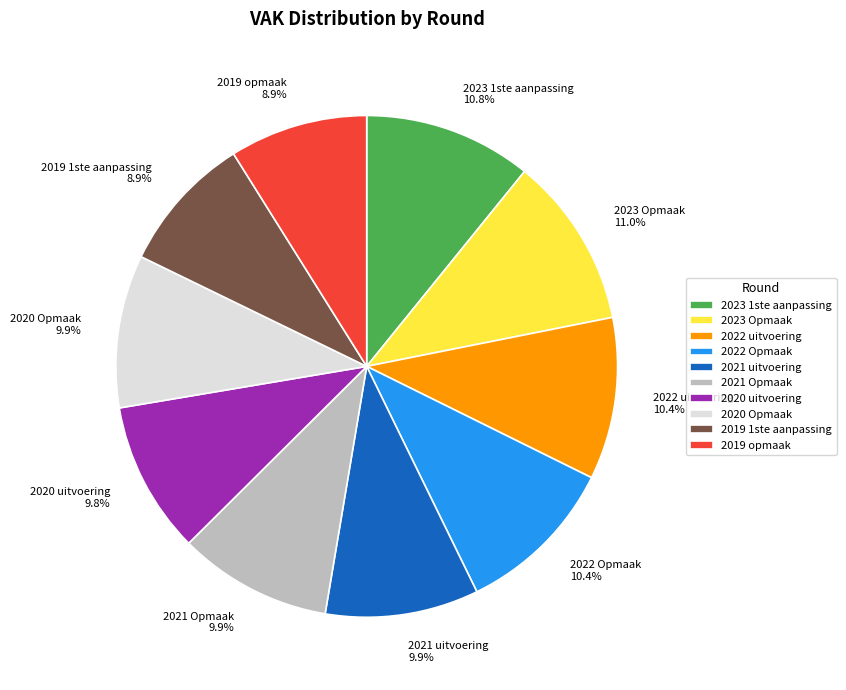

To the nearest percent, what portion does 2022 uitvoering represent?

10%